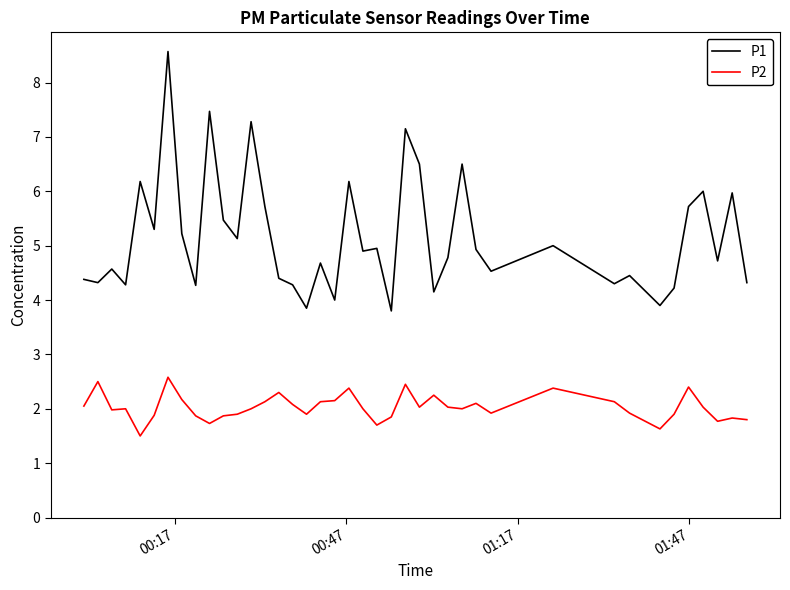

What is the minimum value for P1?

3.8